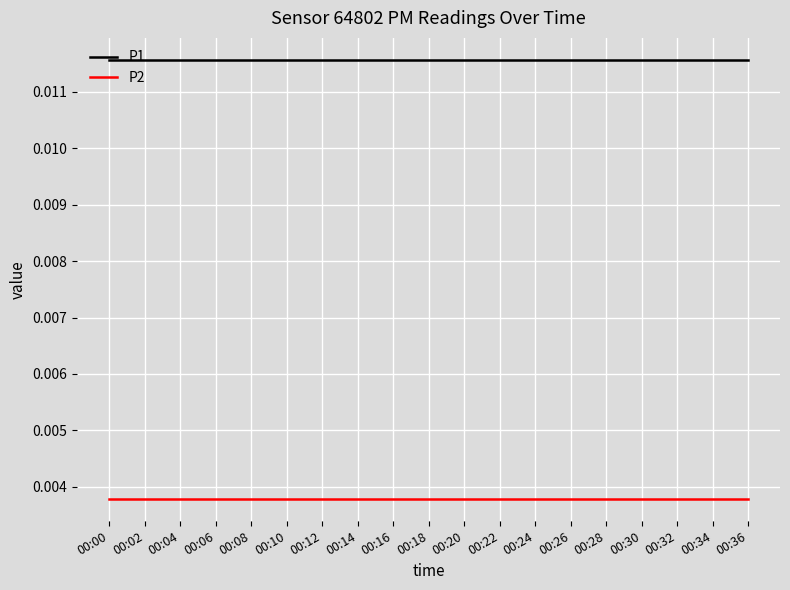

Rank the series by their average value, from highest to lowest.

P1, P2